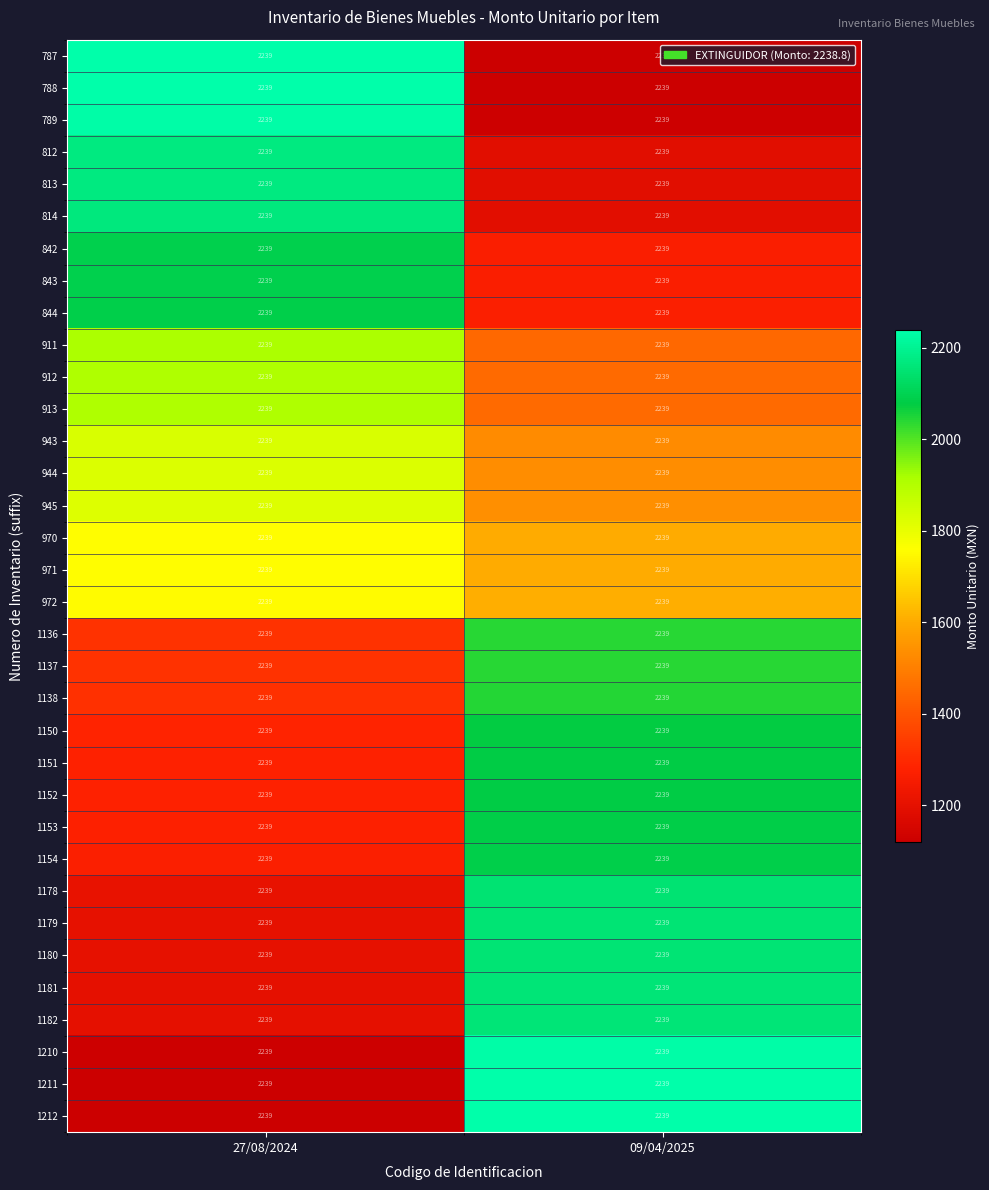

What is the difference between the highest and lowest values at 09/04/2025?

1119.4